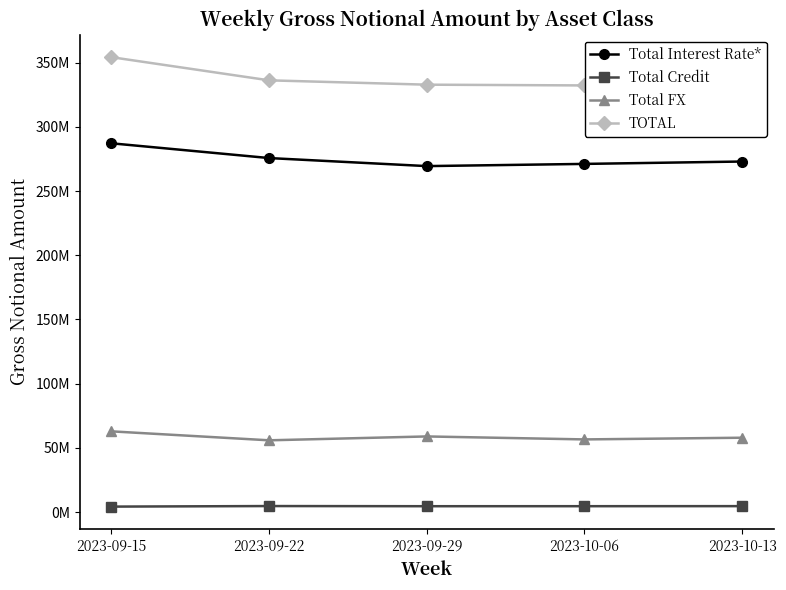

List the series in order of their peak value, highest first.

TOTAL, Total Interest Rate*, Total FX, Total Credit